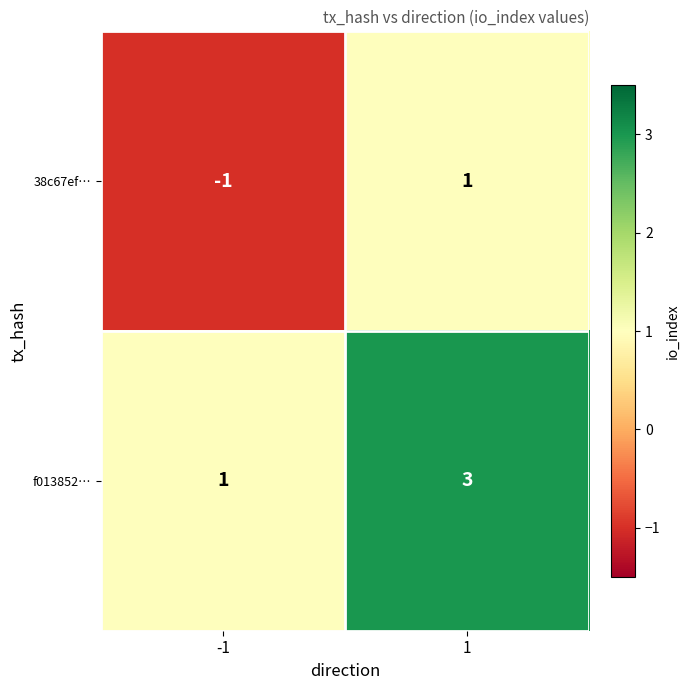

Which series has the largest total across all categories?

f013852…